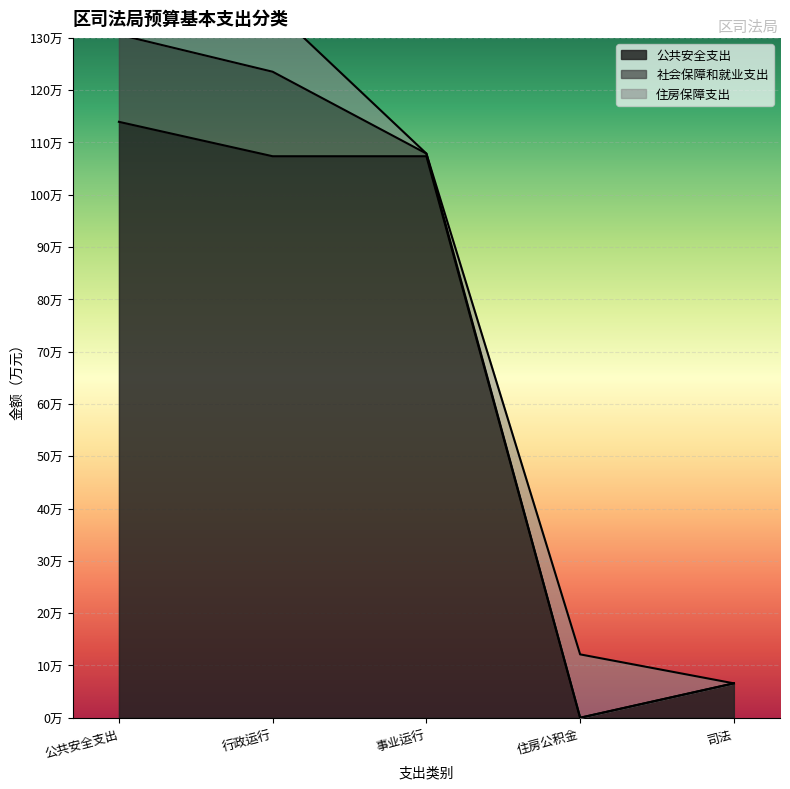

After their last crossing, which series has the higher values: 社会保障和就业支出 or 住房保障支出?

住房保障支出